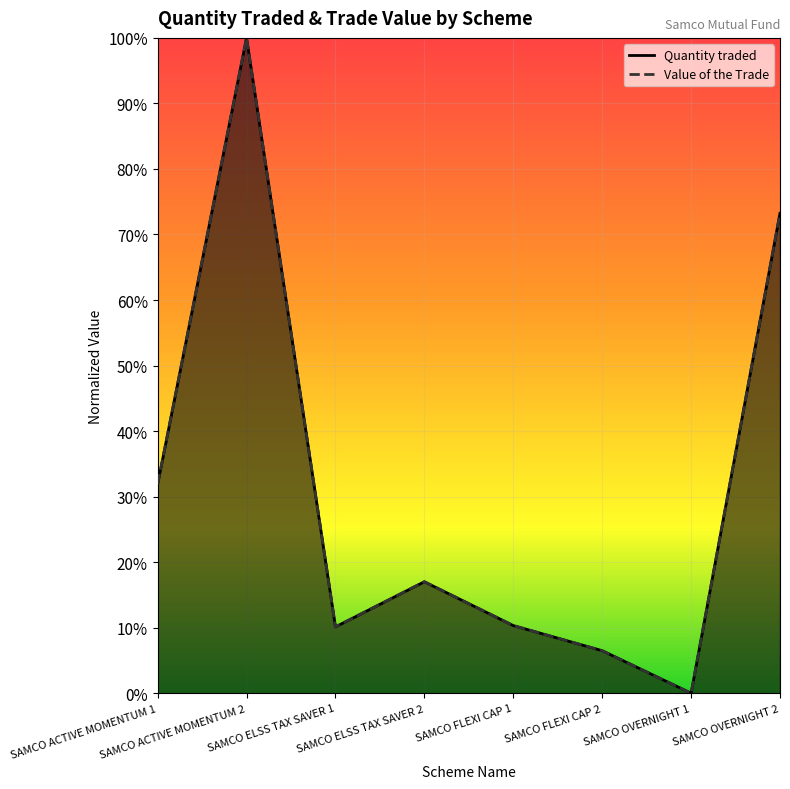

True or false: Quantity traded and Value of the Trade cross at least once.

False